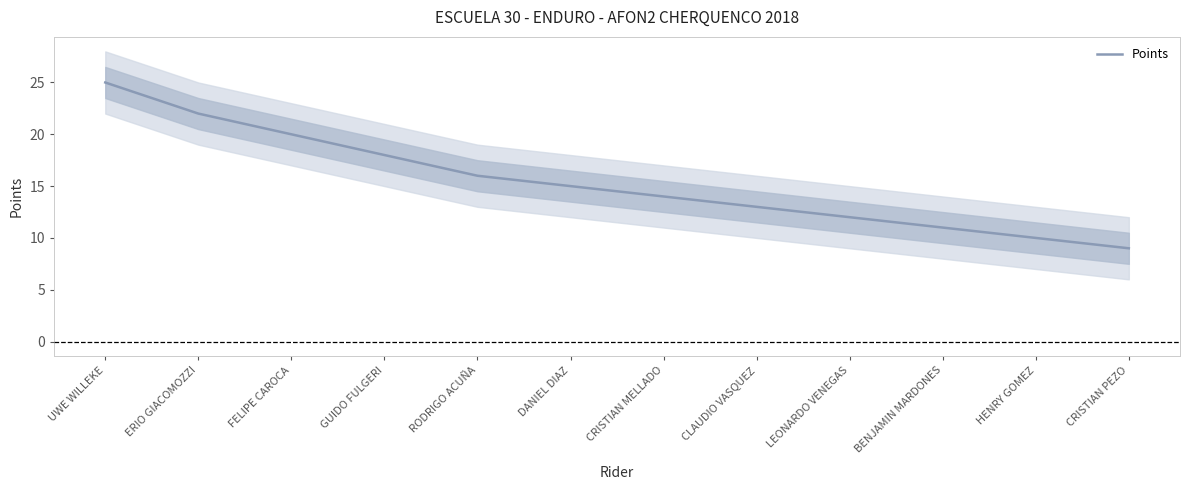

True or false: there are more than 1 points higher than both neighbors.

False